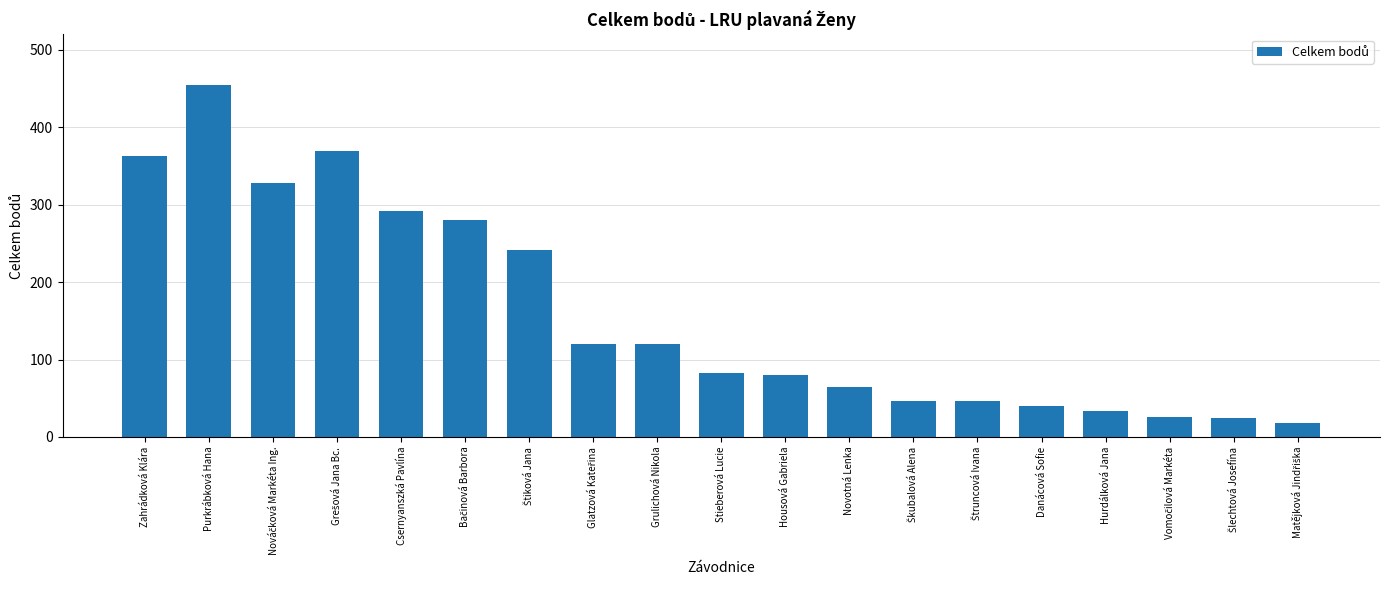

Where does the data first go above 82?

Zahrádková Klára